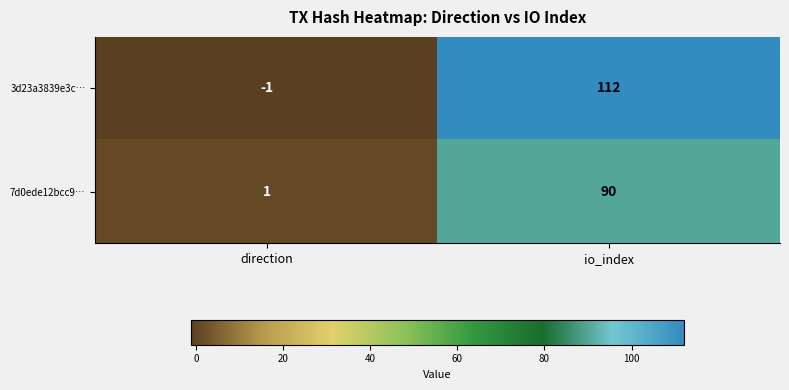

How many data points in 3d23a3839e3c… are less than 112?

1